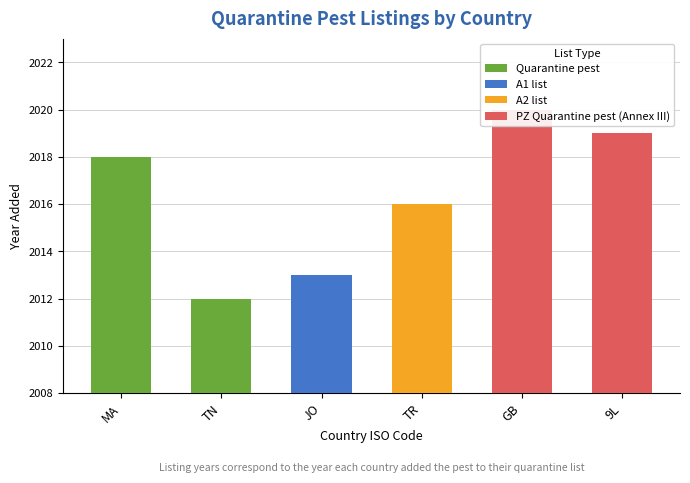

Approximately how many times larger is the value at TN compared to GB?

1.0